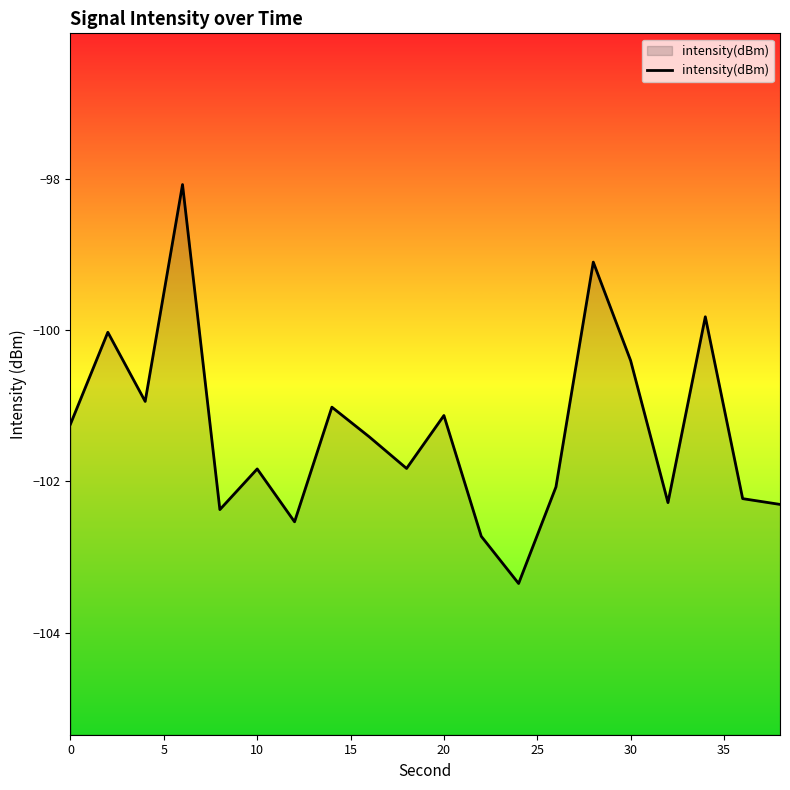

What is the difference between the maximum and minimum values?

5.3